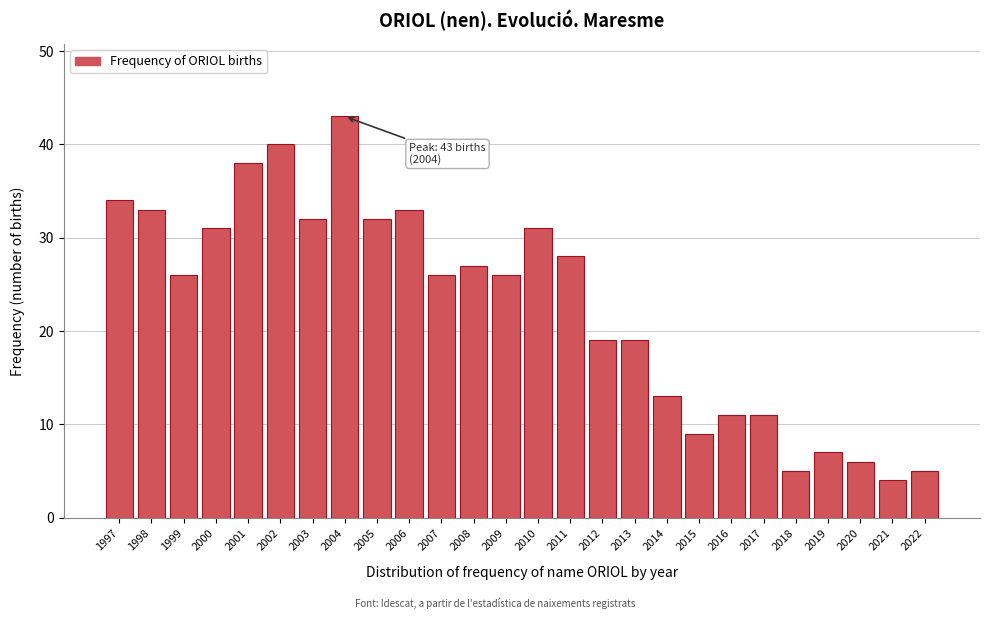

Reading right to left, what are all the values shown in this chart?

5	4	6	7	5	11	11	9	13	19	19	28	31	26	27	26	33	32	43	32	40	38	31	26	33	34